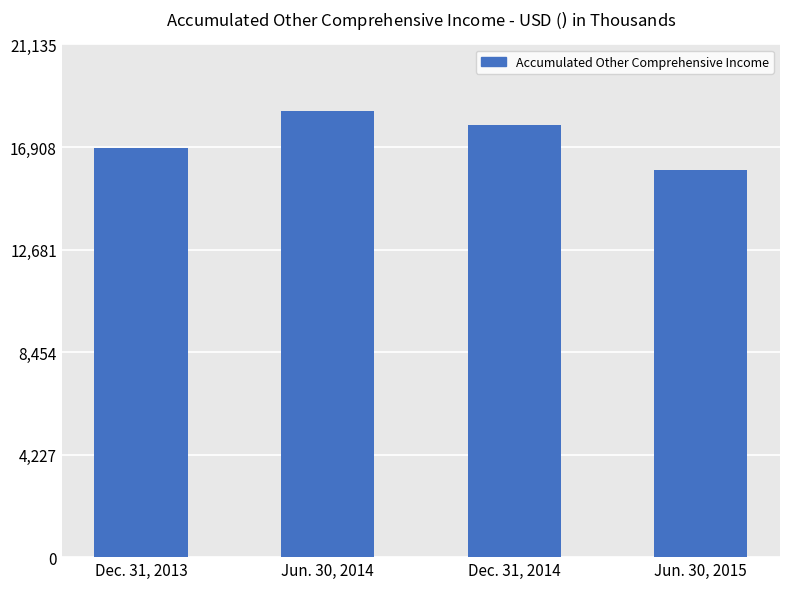

What is the minimum value shown in the chart?

15956